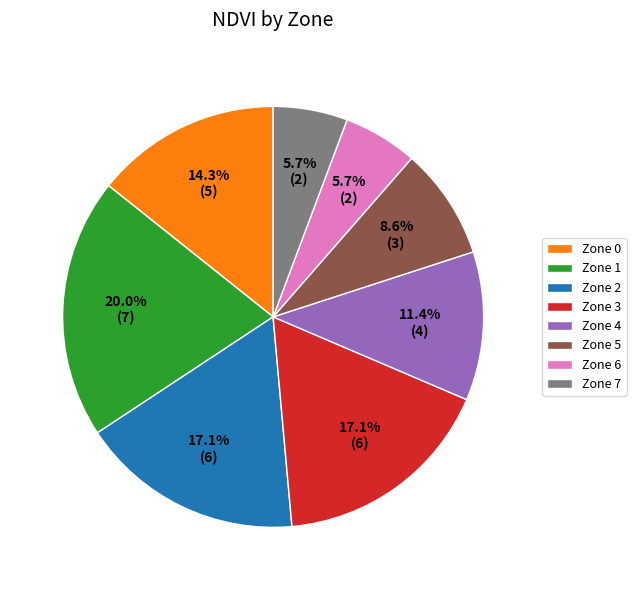

What percentage is NOT represented by Zone 6?

94.3%